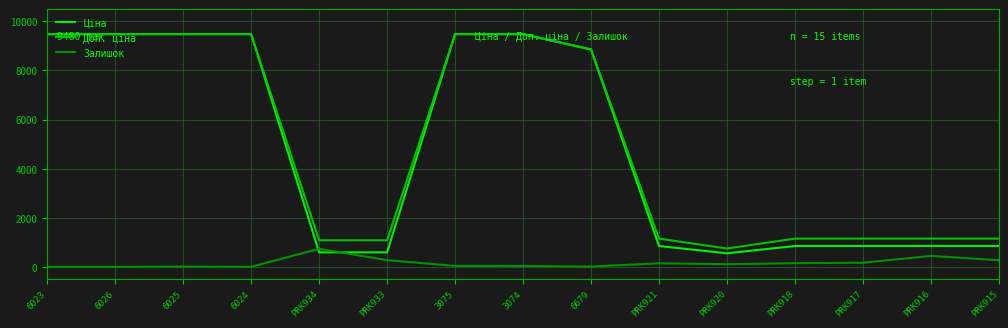

True or false: Залишок and Доп. ціна intersect in this chart.

False